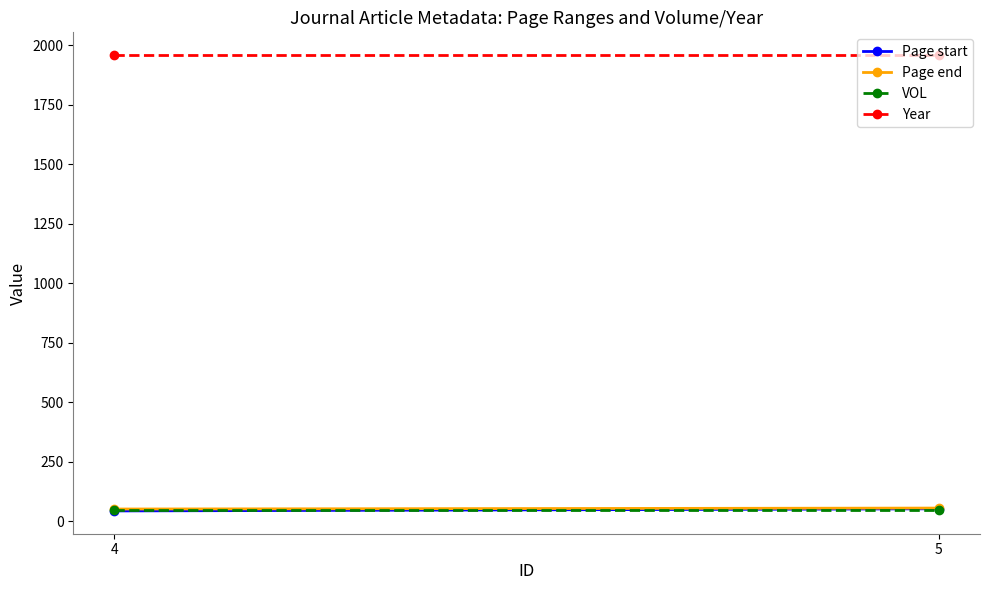

List the labels in order of VOL value, smallest first.

4, 5